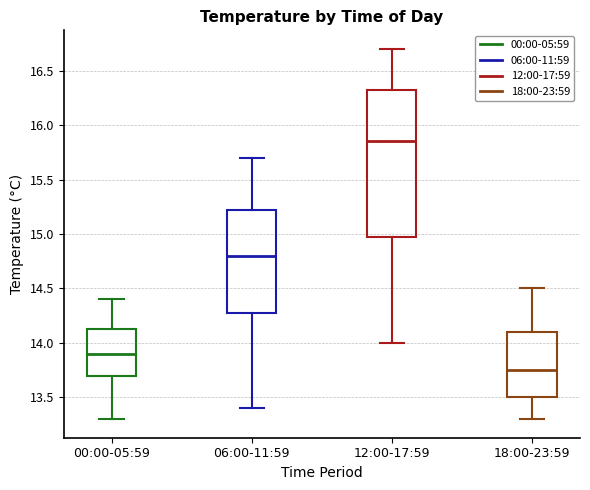

Reading left to right, read every box against the y-axis: the position of its median line, the range the box covers, and the ends of its whiskers. The values are not printed on the chart, so give them approximately, as read against the axis.

00:00-05:59: median 13.90, box 13.70 to 14.15, whiskers 13.30 to 14.40
06:00-11:59: median 14.80, box 14.30 to 15.25, whiskers 13.40 to 15.70
12:00-17:59: median 15.85, box 15.00 to 16.35, whiskers 14.00 to 16.70
18:00-23:59: median 13.75, box 13.50 to 14.10, whiskers 13.30 to 14.50